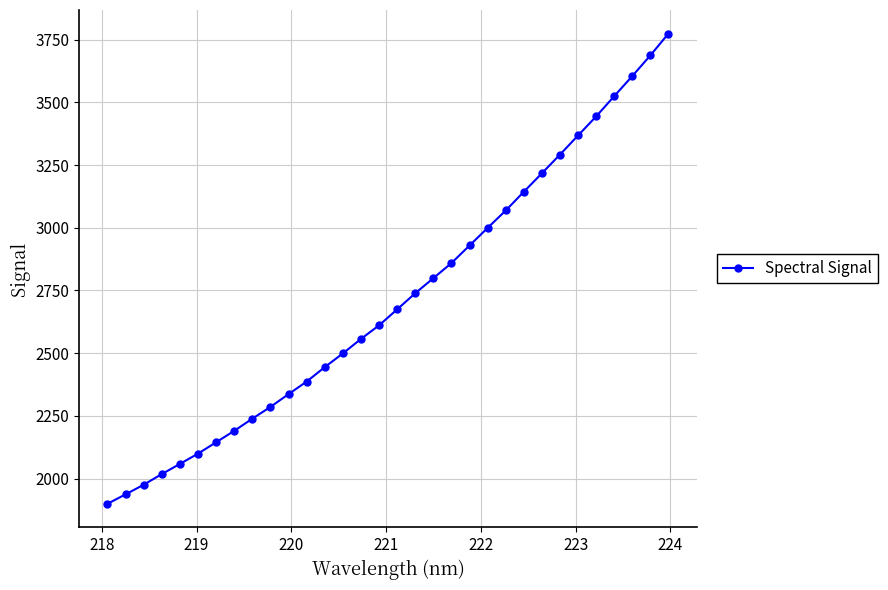

What is the average value?

2712.8